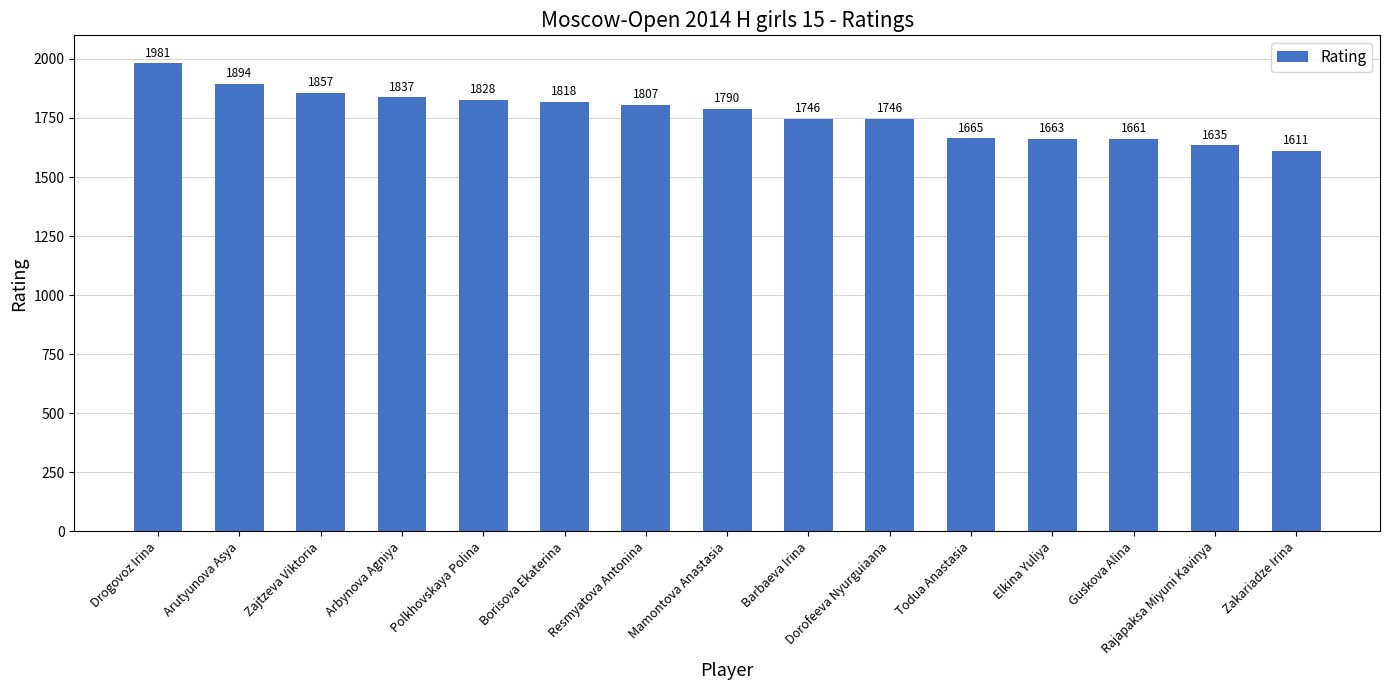

Reading right to left, transcribe all the data shown in this chart.

1611	1635	1661	1663	1665	1746	1746	1790	1807	1818	1828	1837	1857	1894	1981